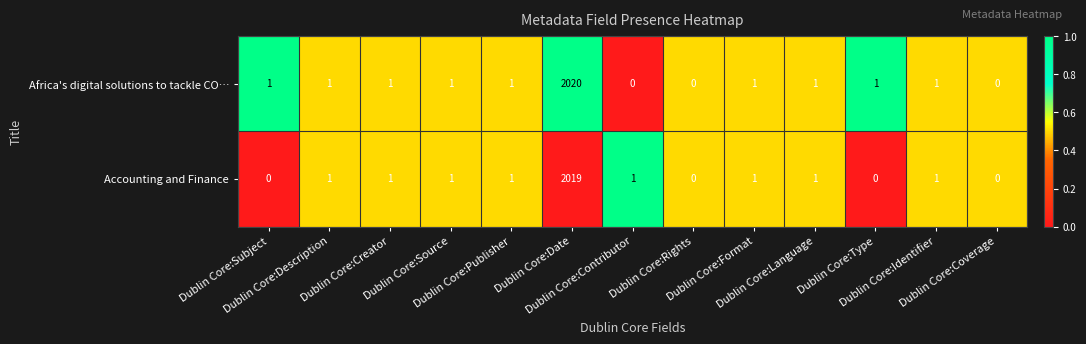

Which series has the largest total across all categories?

Africa's digital solutions to tackle CO…